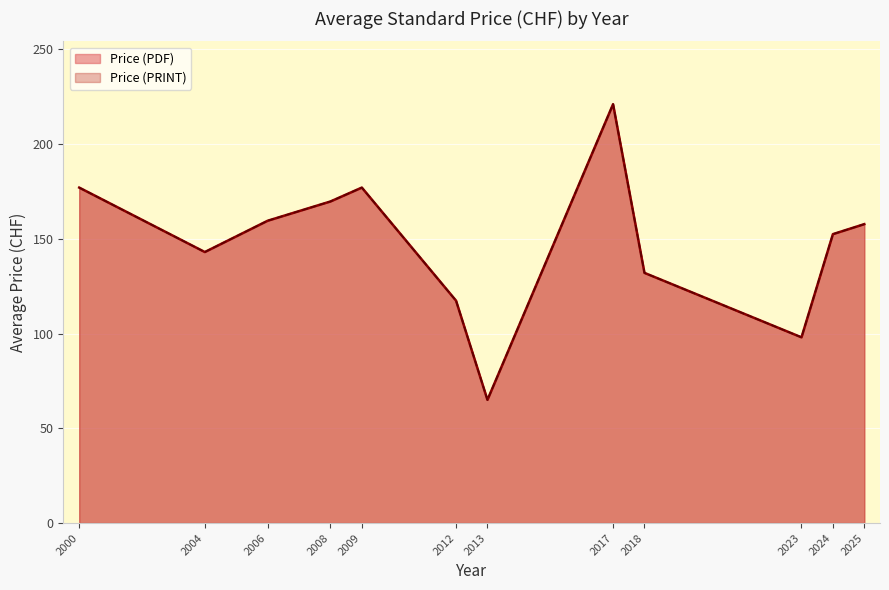

Is it true that Price (PRINT) equals 98 at 2023?

True